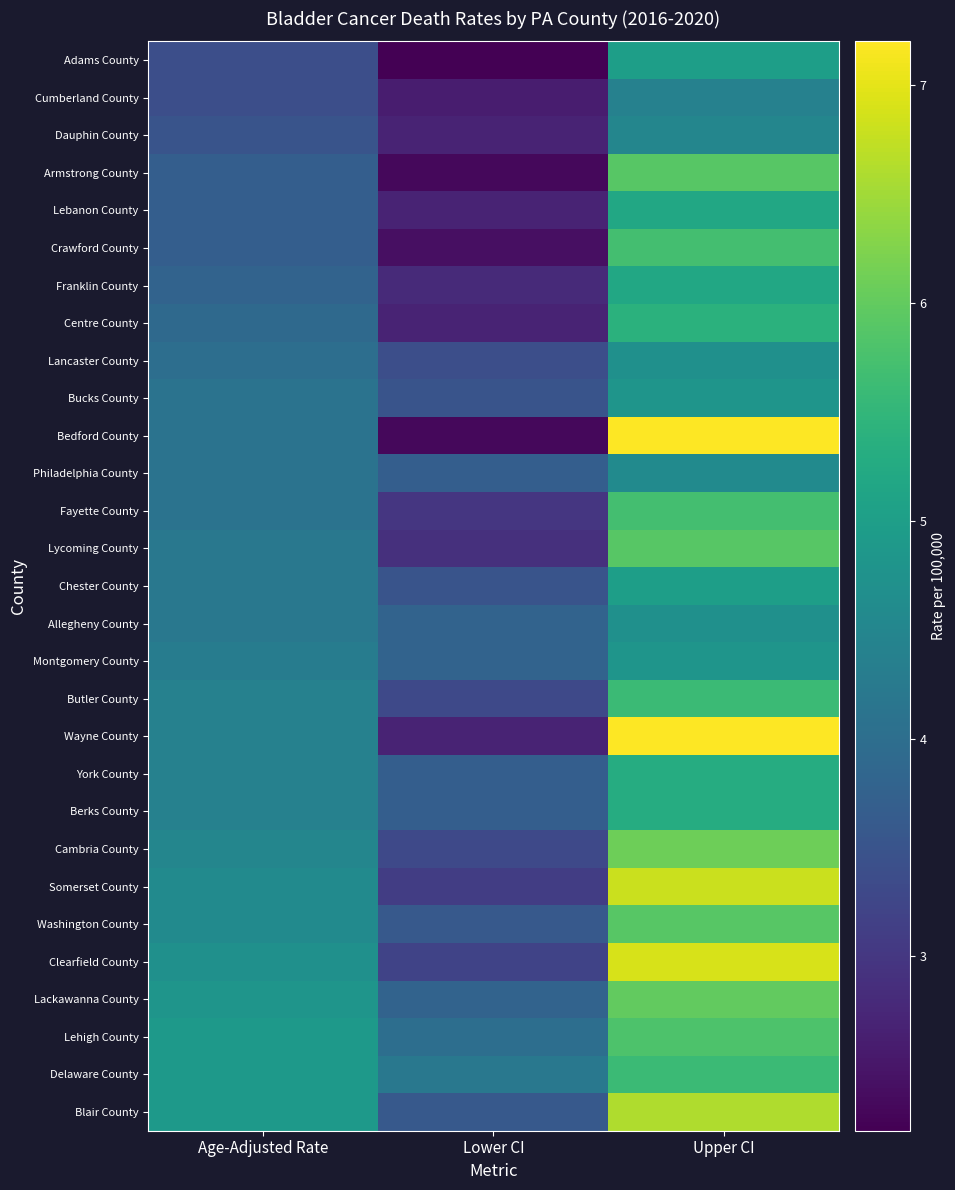

Which label corresponds to the largest value in the chart?

Upper CI